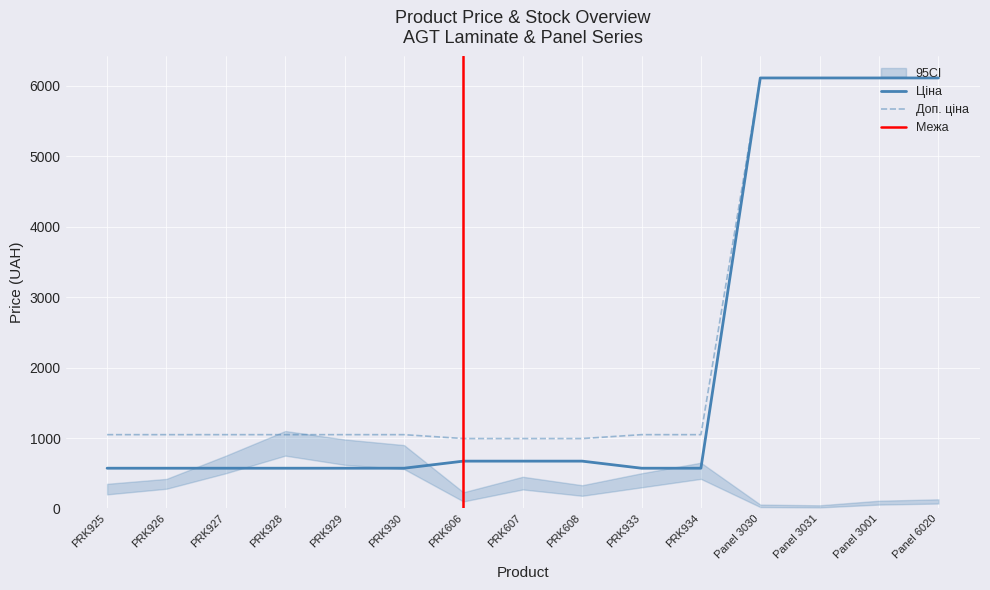

True or false: Доп. ціна and Ціна cross at least once.

False